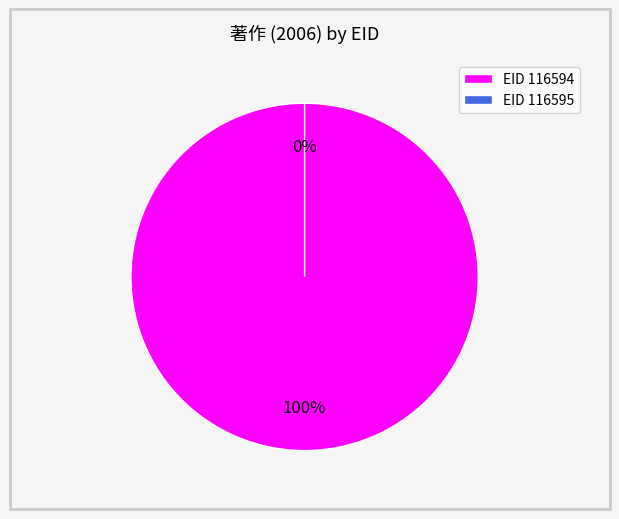

Rank the categories by value from lowest to highest.

116595, 116594